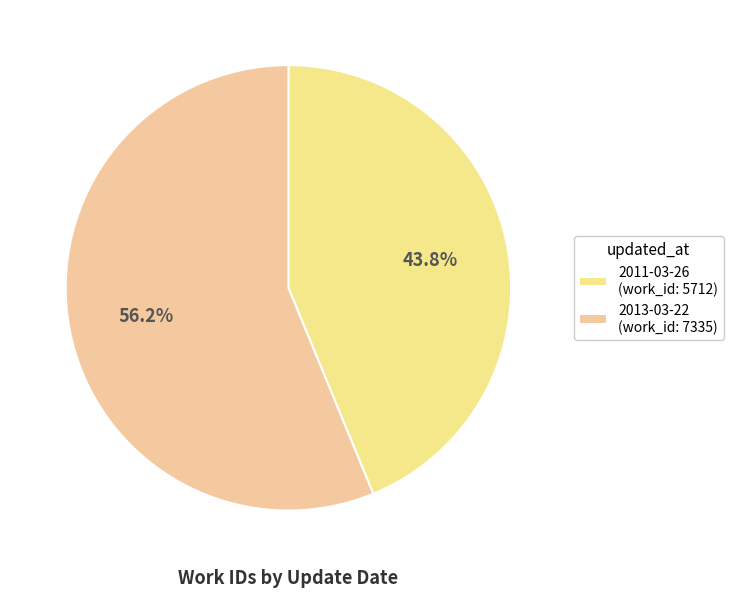

Count the number of slices in the pie.

2